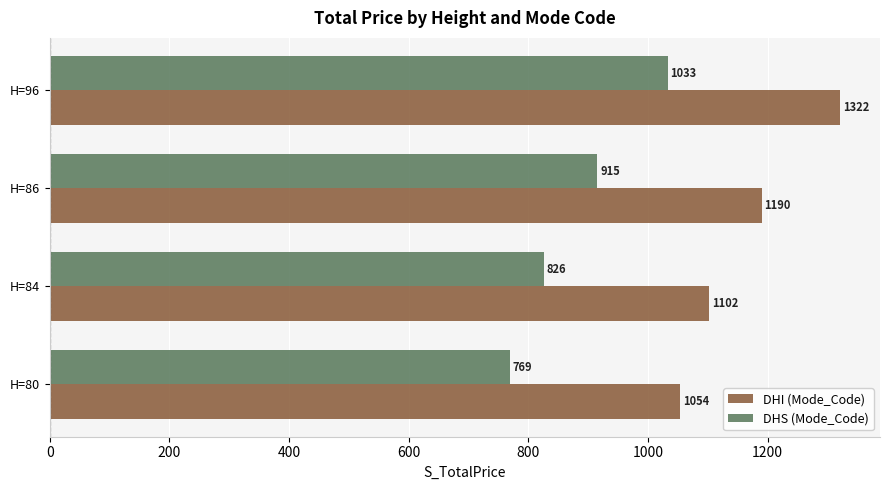

What is the difference between the second highest and second lowest values in the DHS (Mode_Code) series?

89